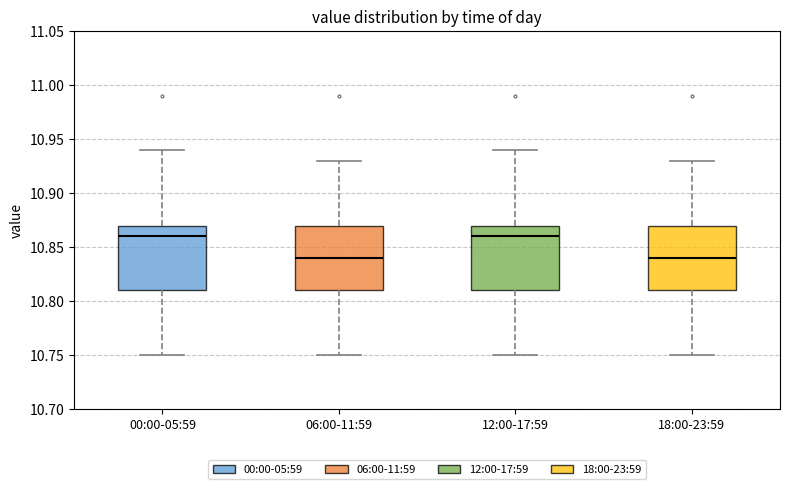

Reading left to right, read every box against the y-axis: the position of its median line, the range the box covers, and the ends of its whiskers. The values are not printed on the chart, so give them approximately, as read against the axis.

00:00-05:59: median 10.86, box 10.81 to 10.87, whiskers 10.75 to 10.94
06:00-11:59: median 10.84, box 10.81 to 10.87, whiskers 10.75 to 10.93
12:00-17:59: median 10.86, box 10.81 to 10.87, whiskers 10.75 to 10.94
18:00-23:59: median 10.84, box 10.81 to 10.87, whiskers 10.75 to 10.93